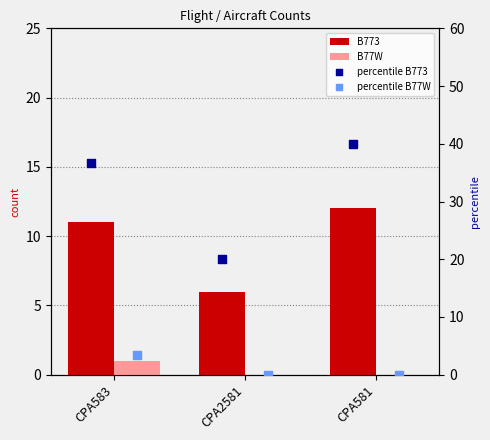

Which series reaches the minimum Y coordinate?

B77W